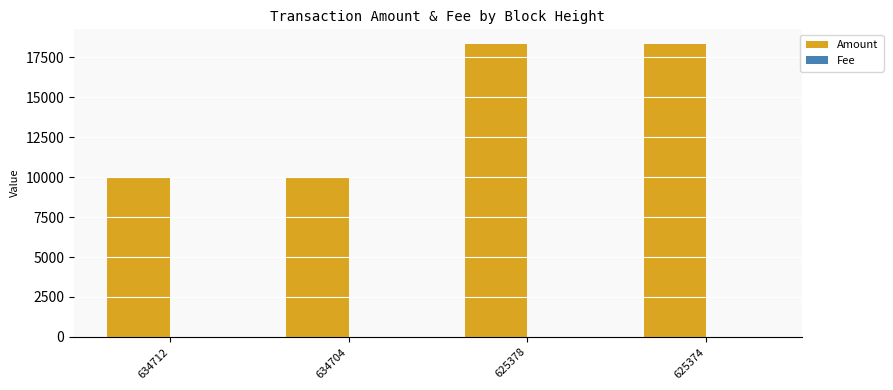

The value of Amount at 625374 is 18322.5. True or false?

True